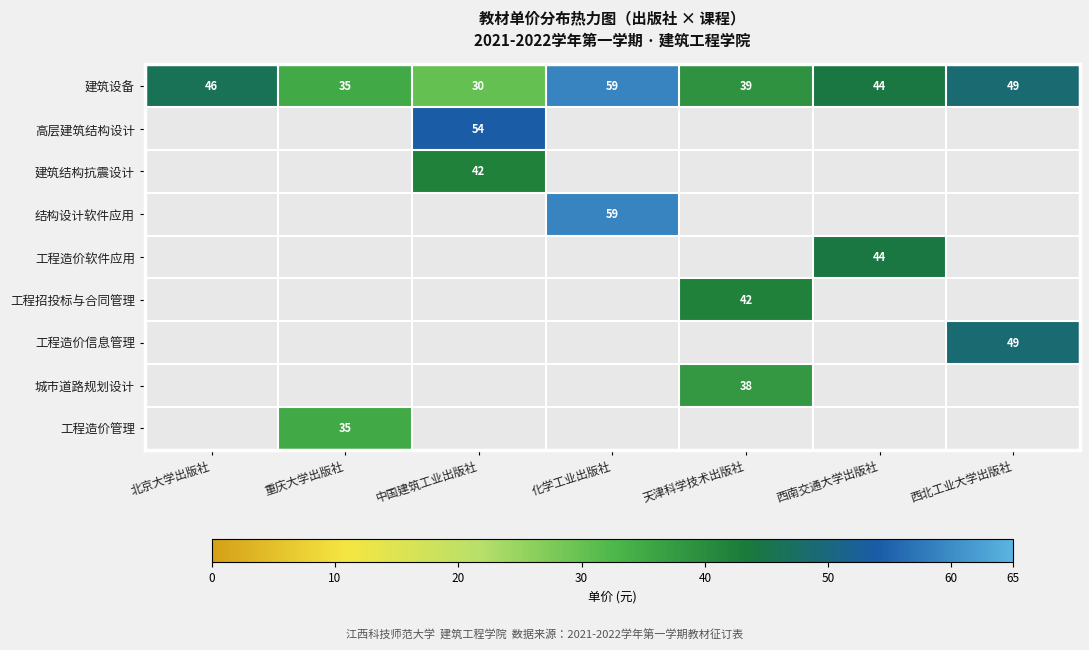

Rank the categories by 建筑设备 value from highest to lowest.

化学工业出版社, 西北工业大学出版社, 北京大学出版社, 西南交通大学出版社, 天津科学技术出版社, 重庆大学出版社, 中国建筑工业出版社